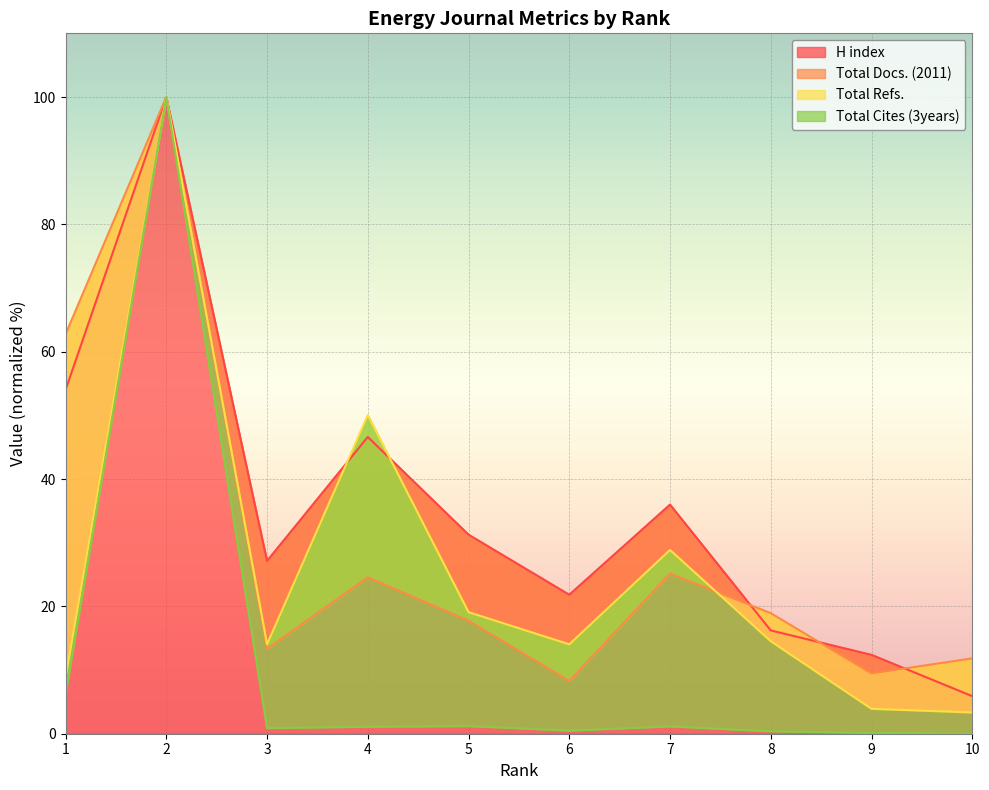

True or false: Total Docs. (2011) and Total Cites (3years) intersect in this chart.

False